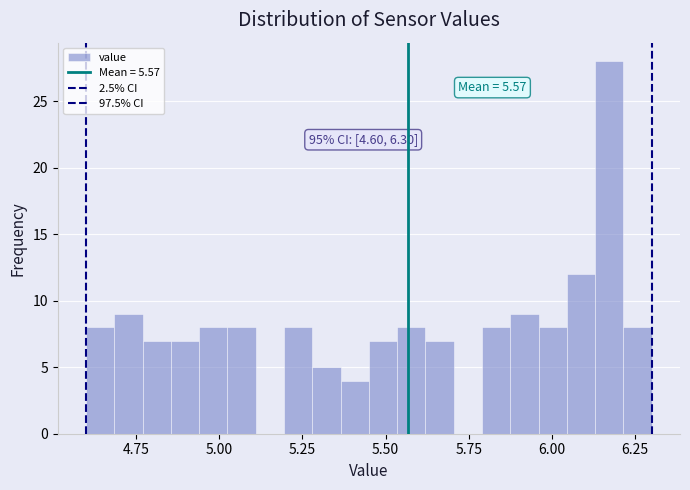

Around what value on the x-axis is the tallest bar? Give the approximate position of its centre, as read against the axis.

6.15